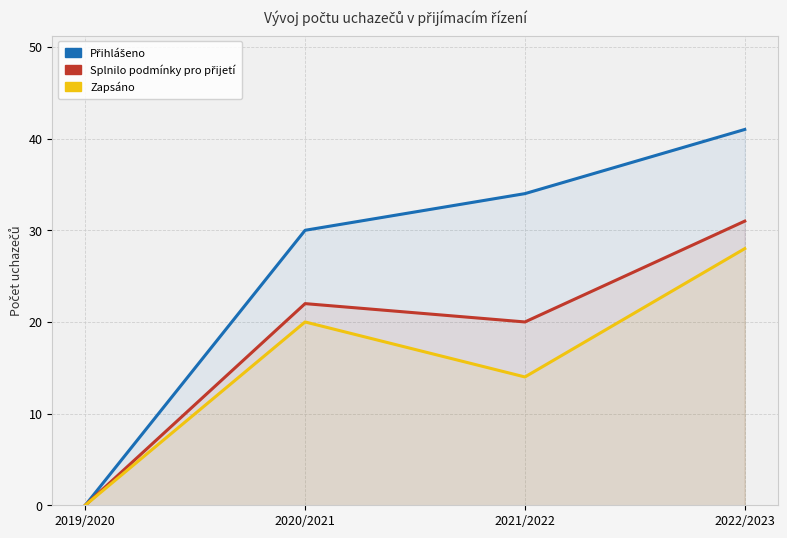

What is the maximum value for Přihlášeno?

41